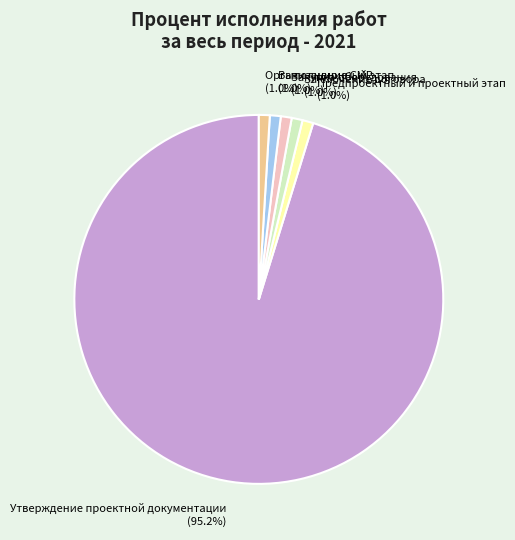

To the nearest percent, what is the difference between the largest and smallest slice percentages?

94%